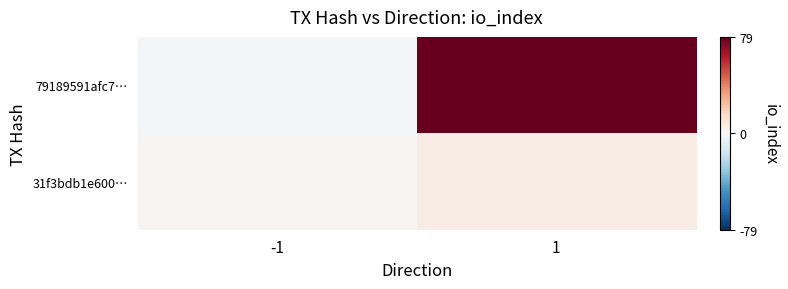

Between 1 and -1, which is larger?

1